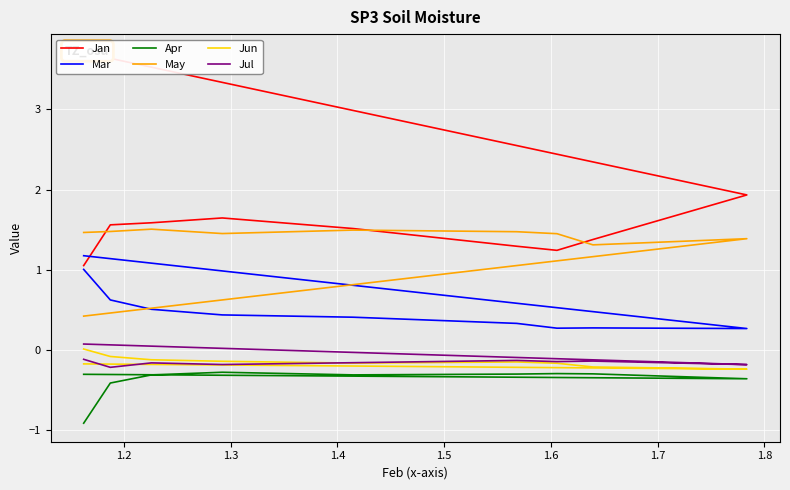

Reading left to right, transcribe all the data shown in this chart.

Jan: 3.7	1.9	1.4	1.2	1.3	1.5	1.6	1.6	1.6	1.1
Mar: 1.2	0.3	0.3	0.3	0.3	0.4	0.4	0.5	0.6	1.0
Apr: -0.3	-0.4	-0.3	-0.3	-0.3	-0.3	-0.3	-0.3	-0.4	-0.9
May: 0.4	1.4	1.3	1.5	1.5	1.5	1.5	1.5	1.5	1.5
Jun: -0.2	-0.2	-0.2	-0.2	-0.1	-0.2	-0.1	-0.1	-0.1	0.0
Jul: 0.1	-0.2	-0.1	-0.1	-0.1	-0.2	-0.2	-0.2	-0.2	-0.1